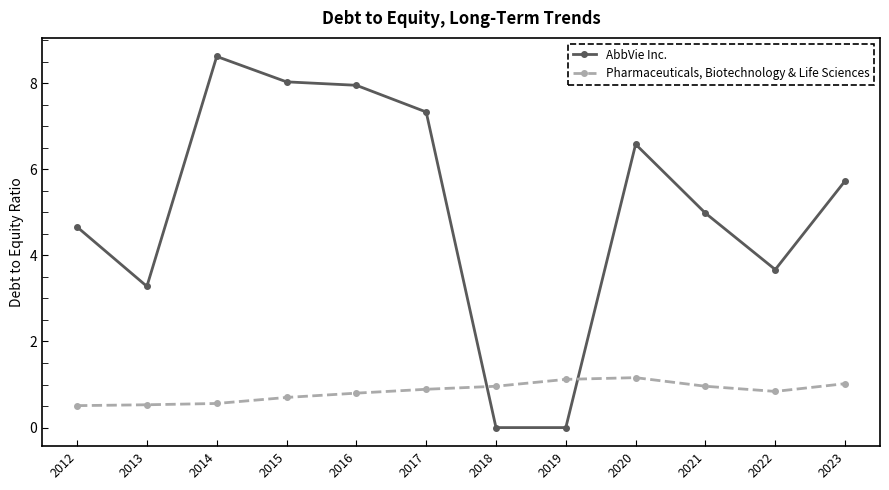

What is the difference between the highest and lowest values at 2021?

4.0